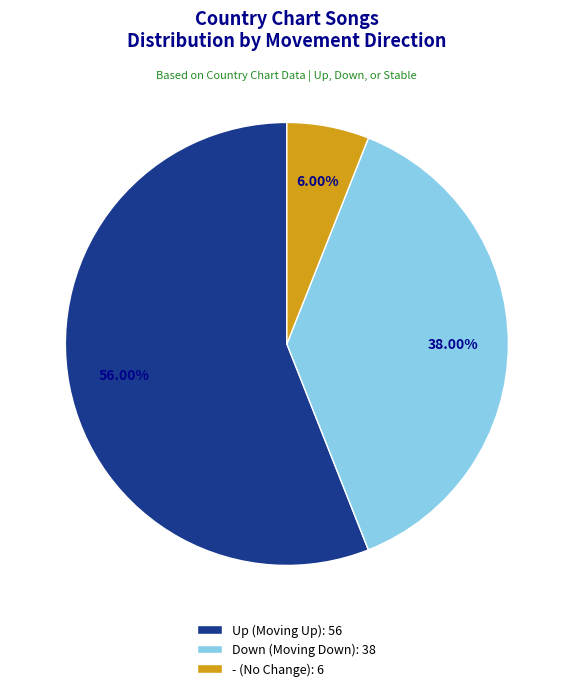

Rank the categories by value from lowest to highest.

- (No Change): 6, Down (Moving Down): 38, Up (Moving Up): 56